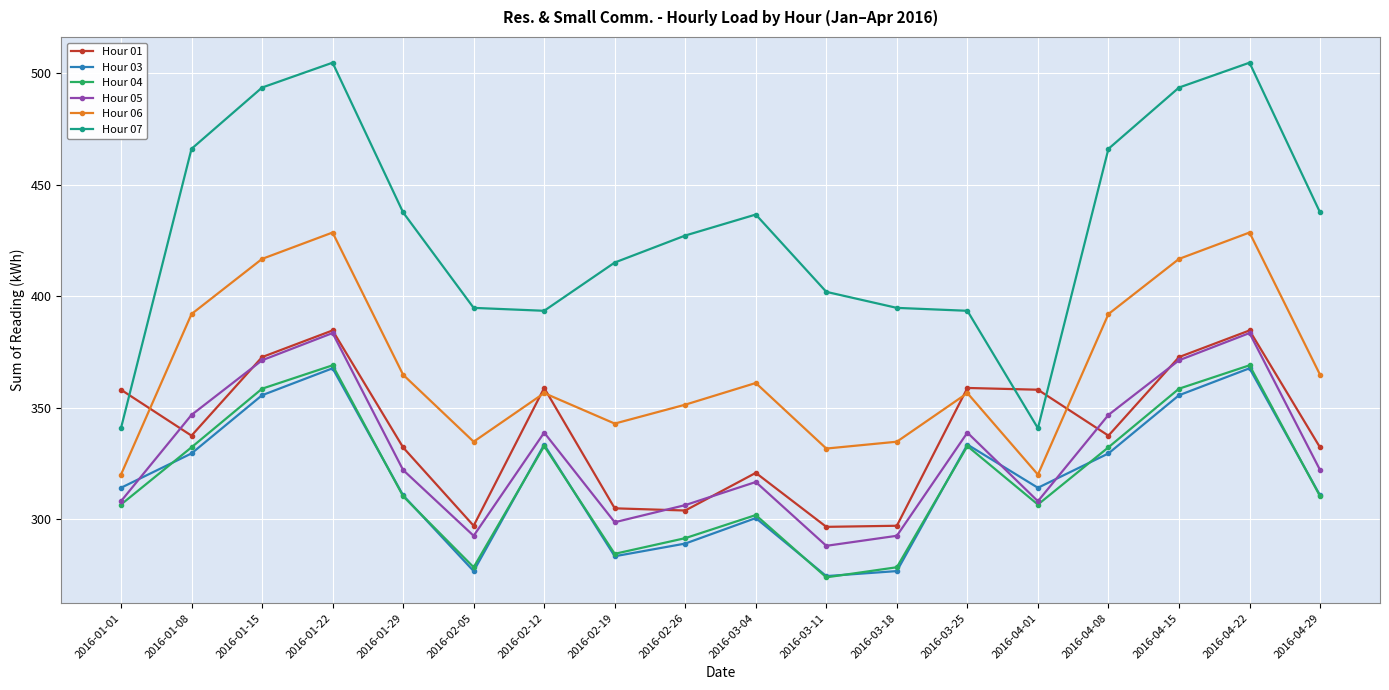

Between 2016-01-08 and 2016-03-18, which series saw the biggest shift?

Hour 07